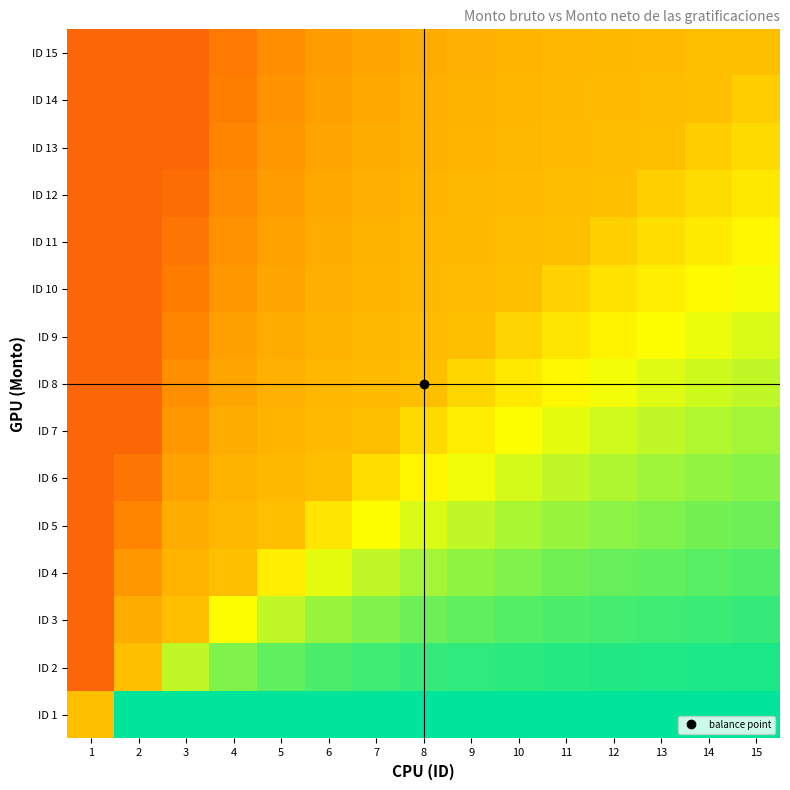

Reading right to left, extract all data points from this chart.

ID 1: 15=1.0	14=1.0	13=1.0	12=1.0	11=1.0	10=1.0	9=1.0	8=1.0	7=1.0	6=1.0	5=1.0	4=1.0	3=1.0	2=1.0	1=0.5
ID 2: 15=1.0	14=1.0	13=1.0	12=1.0	11=0.9	10=0.9	9=0.9	8=0.9	7=0.9	6=0.9	5=0.9	4=0.8	3=0.7	2=0.5	1=0.2
ID 3: 15=0.9	14=0.9	13=0.9	12=0.9	11=0.9	10=0.9	9=0.9	8=0.9	7=0.8	6=0.8	5=0.7	4=0.7	3=0.5	2=0.5	1=0.2
ID 4: 15=0.9	14=0.9	13=0.9	12=0.9	11=0.8	10=0.8	9=0.8	8=0.8	7=0.7	6=0.7	5=0.6	4=0.5	3=0.5	2=0.4	1=0.2
ID 5: 15=0.9	14=0.8	13=0.8	12=0.8	11=0.8	10=0.8	9=0.7	8=0.7	7=0.7	6=0.6	5=0.5	4=0.5	3=0.5	2=0.4	1=0.2
ID 6: 15=0.8	14=0.8	13=0.8	12=0.8	11=0.7	10=0.7	9=0.7	8=0.6	7=0.6	6=0.5	5=0.5	4=0.5	3=0.4	2=0.3	1=0.2
ID 7: 15=0.8	14=0.8	13=0.7	12=0.7	11=0.7	10=0.7	9=0.6	8=0.6	7=0.5	6=0.5	5=0.5	4=0.5	3=0.4	2=0.3	1=0.2
ID 8: 15=0.7	14=0.7	13=0.7	12=0.7	11=0.6	10=0.6	9=0.6	8=0.5	7=0.5	6=0.5	5=0.5	4=0.4	3=0.4	2=0.2	1=0.2
ID 9: 15=0.7	14=0.7	13=0.7	12=0.6	11=0.6	10=0.6	9=0.5	8=0.5	7=0.5	6=0.5	5=0.5	4=0.4	3=0.4	2=0.2	1=0.2
ID 10: 15=0.7	14=0.7	13=0.6	12=0.6	11=0.5	10=0.5	9=0.5	8=0.5	7=0.5	6=0.5	5=0.4	4=0.4	3=0.3	2=0.2	1=0.2
ID 11: 15=0.6	14=0.6	13=0.6	12=0.5	11=0.5	10=0.5	9=0.5	8=0.5	7=0.5	6=0.5	5=0.4	4=0.4	3=0.3	2=0.2	1=0.2
ID 12: 15=0.6	14=0.6	13=0.5	12=0.5	11=0.5	10=0.5	9=0.5	8=0.5	7=0.5	6=0.4	5=0.4	4=0.4	3=0.3	2=0.2	1=0.2
ID 13: 15=0.6	14=0.5	13=0.5	12=0.5	11=0.5	10=0.5	9=0.5	8=0.5	7=0.5	6=0.4	5=0.4	4=0.4	3=0.3	2=0.2	1=0.2
ID 14: 15=0.5	14=0.5	13=0.5	12=0.5	11=0.5	10=0.5	9=0.5	8=0.5	7=0.4	6=0.4	5=0.4	4=0.3	3=0.2	2=0.2	1=0.2
ID 15: 15=0.5	14=0.5	13=0.5	12=0.5	11=0.5	10=0.5	9=0.5	8=0.5	7=0.4	6=0.4	5=0.4	4=0.3	3=0.2	2=0.2	1=0.2